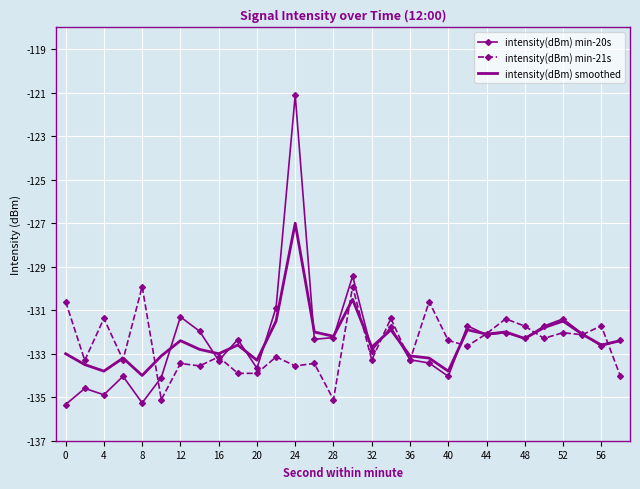

Which series has the widest spread of values?

intensity(dBm) min-20s